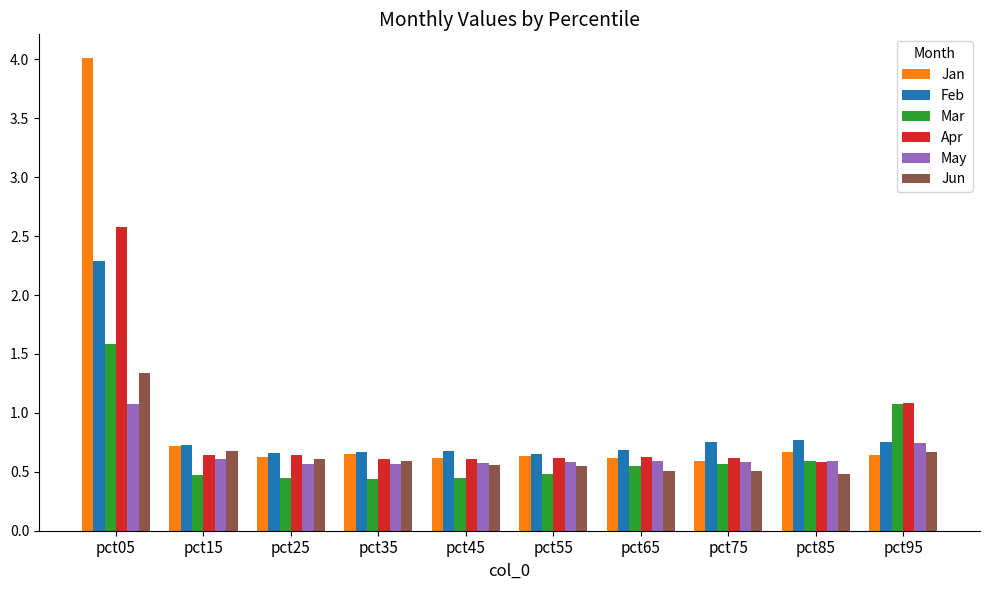

Which series has the largest total across all categories?

Jan